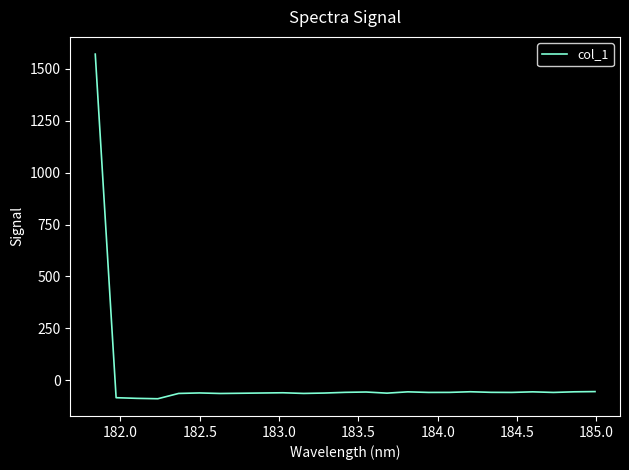

True or false: the data has more than 2 interior local peaks.

True